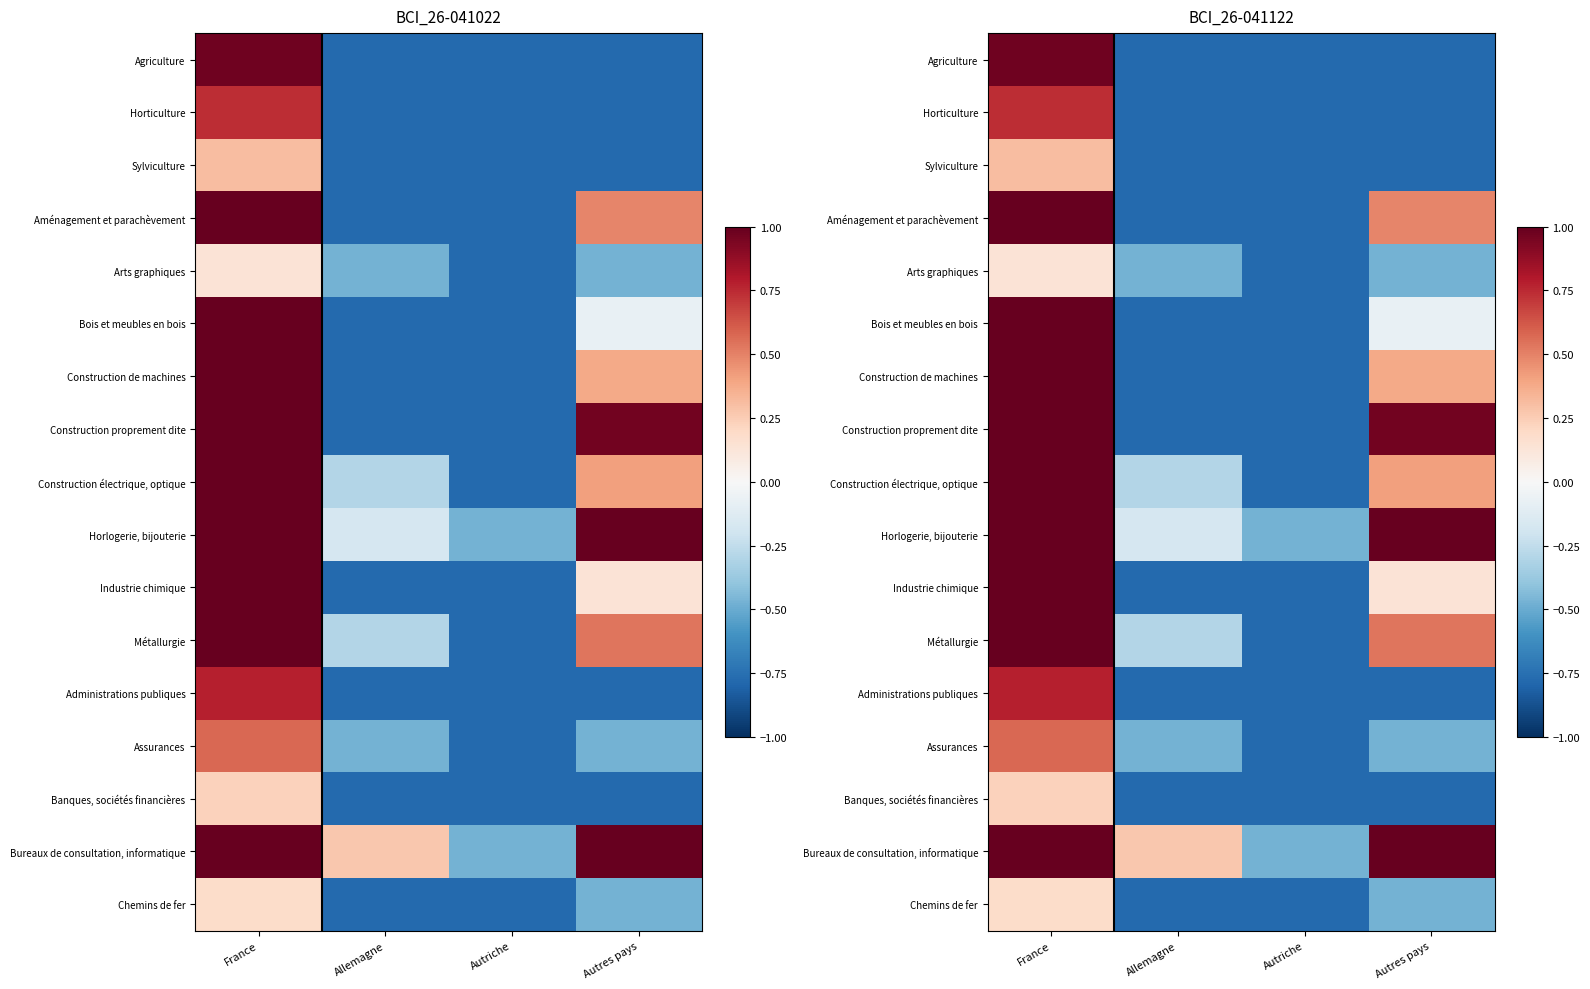

How many negative values does the Arts graphiques series have?

3